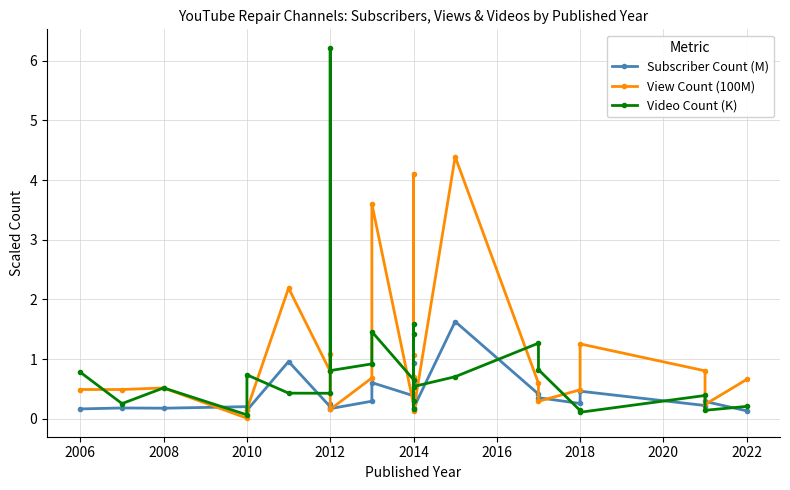

How many lines are shown in the chart?

3